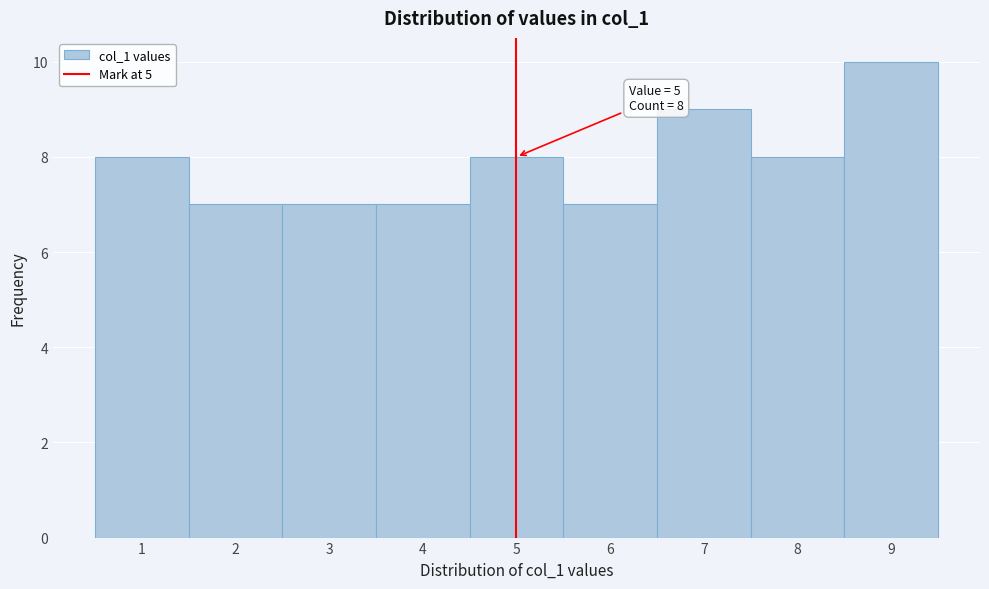

Which range on the x-axis has the tallest bar?

8.5 to 9.5